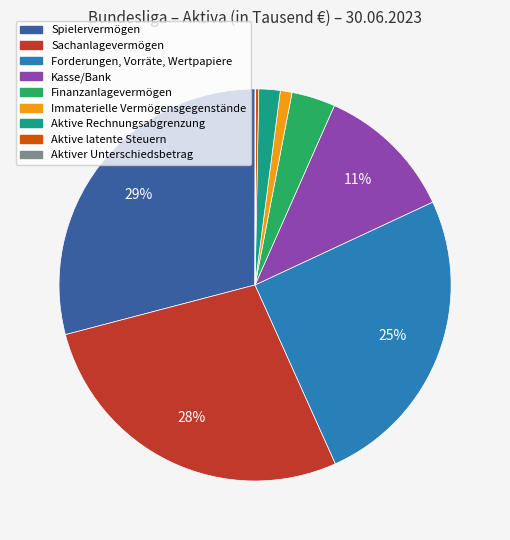

What is the ratio of the value at Immaterielle Vermögensgegenstände to the value at Aktive Rechnungsabgrenzung?

0.5